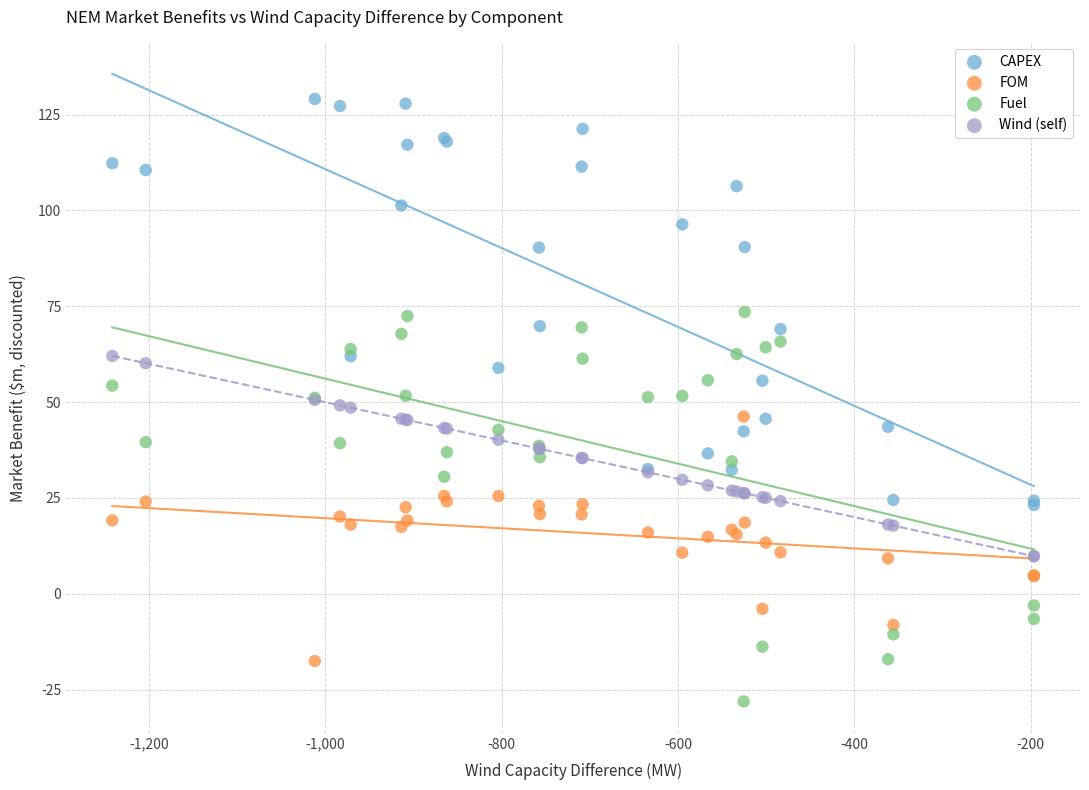

Which series contains the lowest Y value?

Fuel